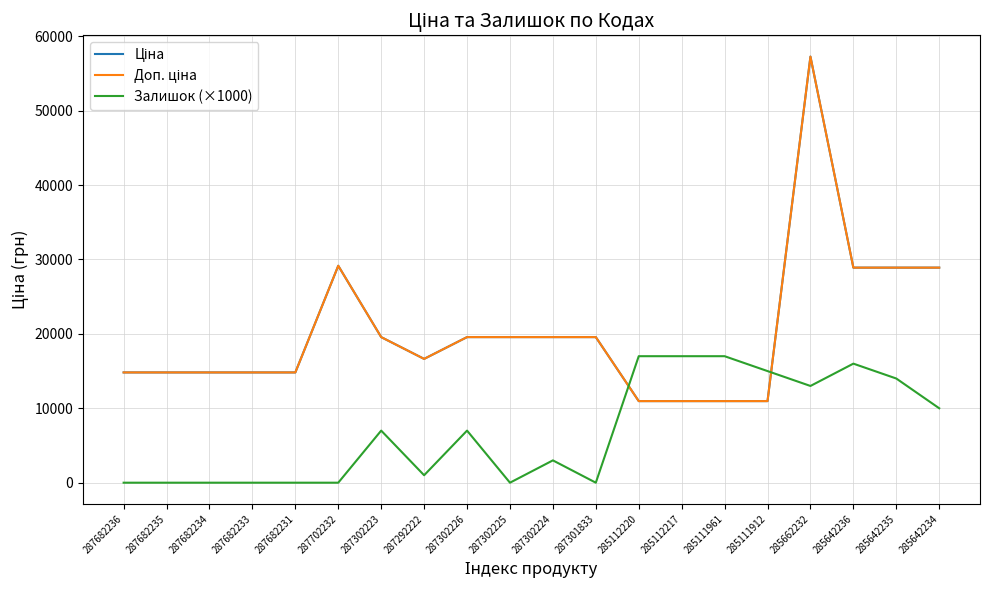

At which category is the sum across all series the highest?

285662232